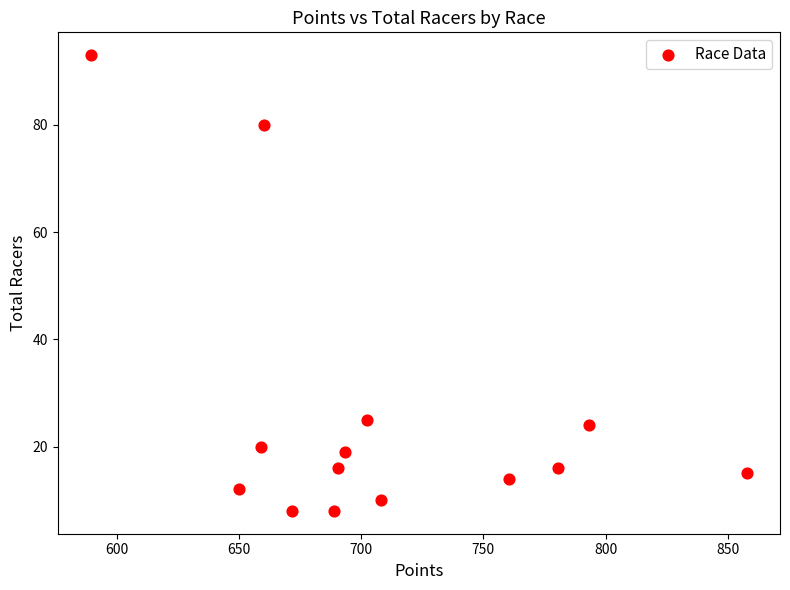

What is the range of Y values (max minus min)?

85